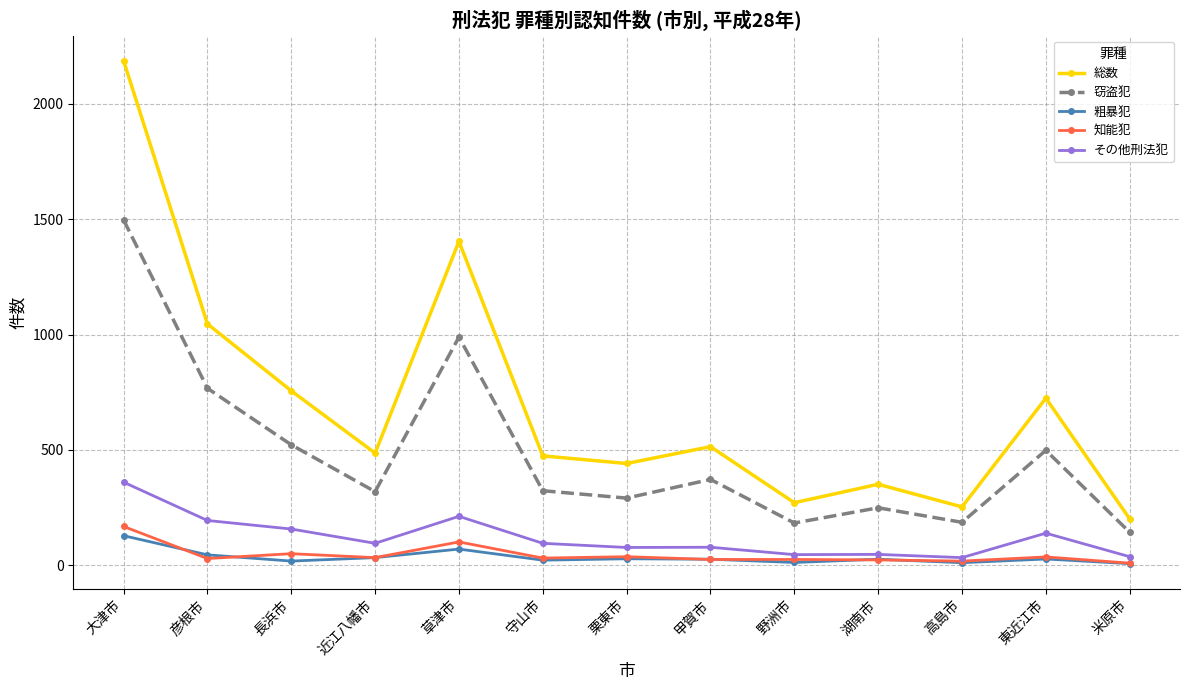

What is the label of the 3rd point from the right?

高島市